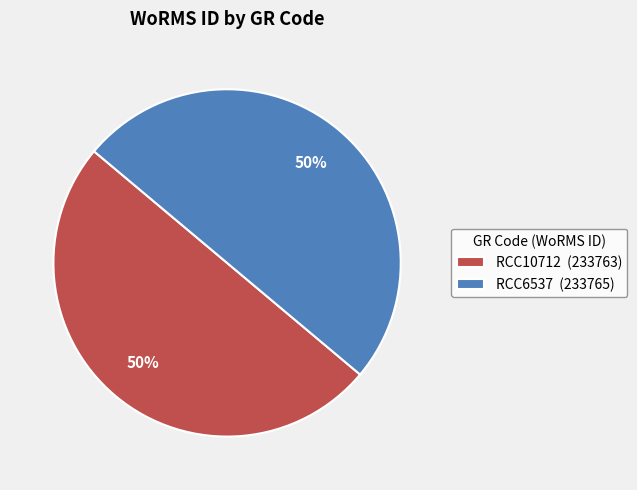

What percentage is the RCC6537 (233765) slice, to the nearest percent?

50%